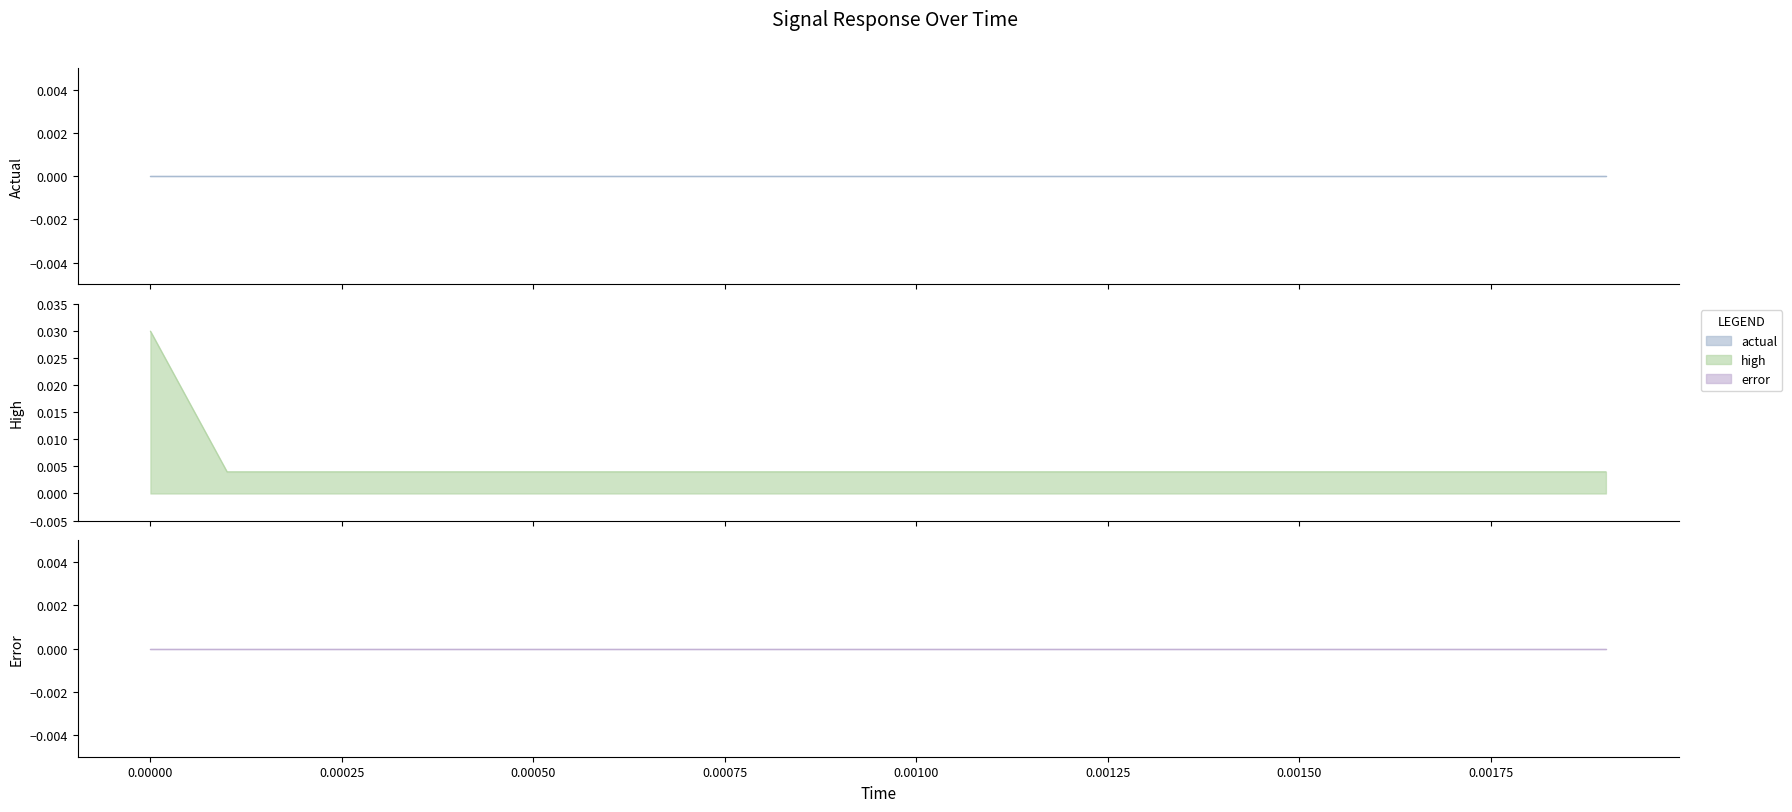

Which series has the widest spread of values?

high